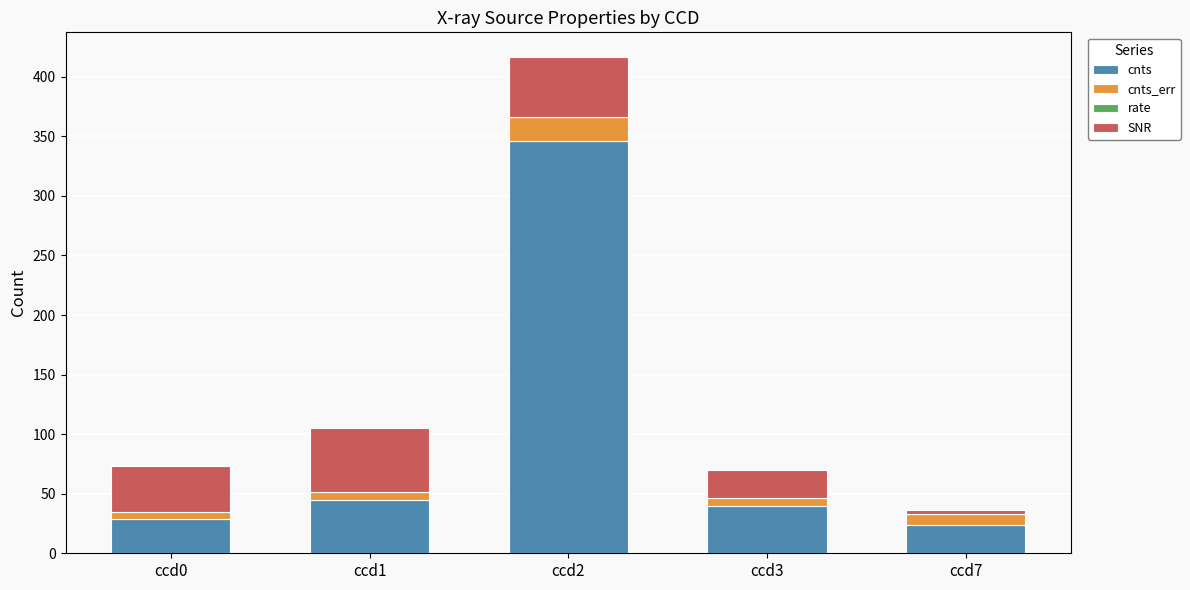

Are the bars grouped side by side (vs. stacked)?

No